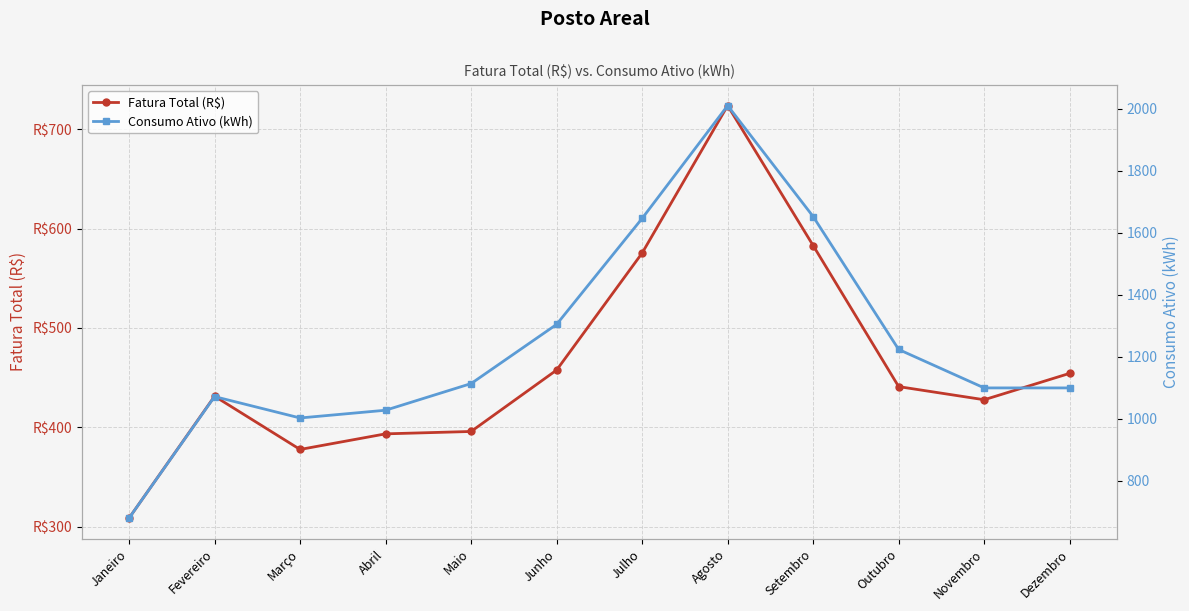

What position from the left is Agosto?

8